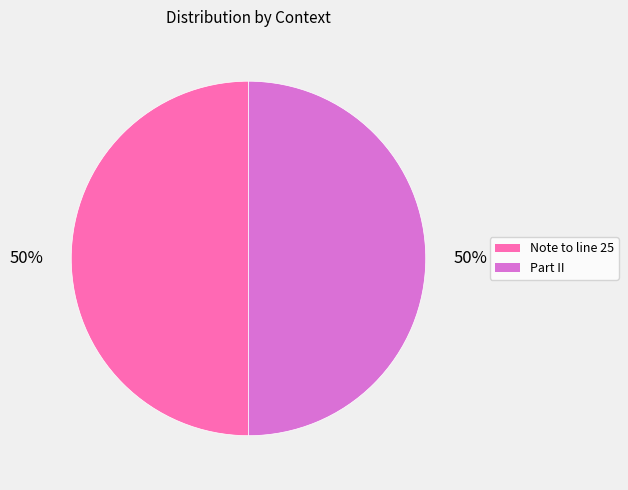

Do Note to line 25 and Part II together represent more than half of the pie?

Yes